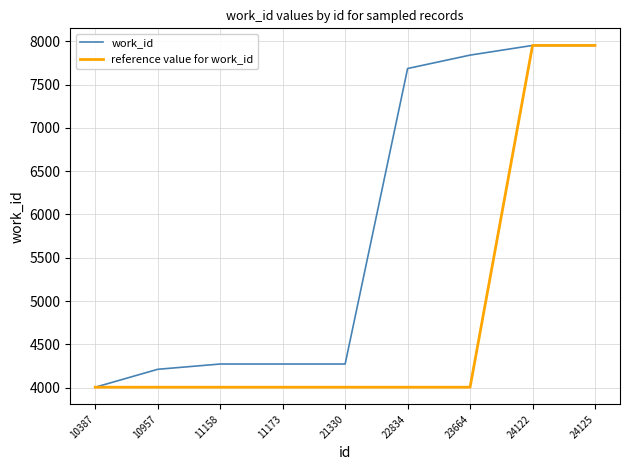

List the series in order of their overall mean, lowest first.

reference value for work_id, work_id